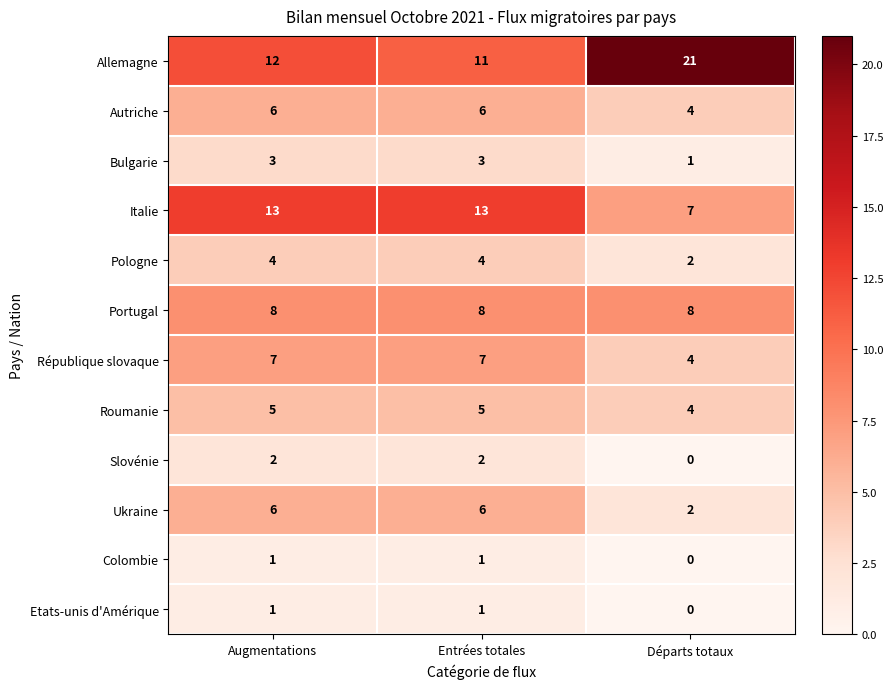

Which category has the lowest value across all series?

Départs totaux